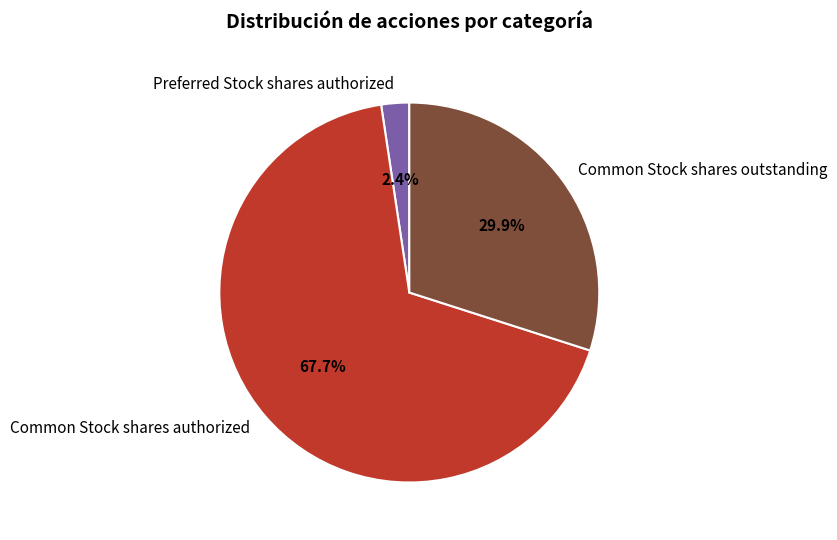

Is there a majority slice in this chart?

Yes